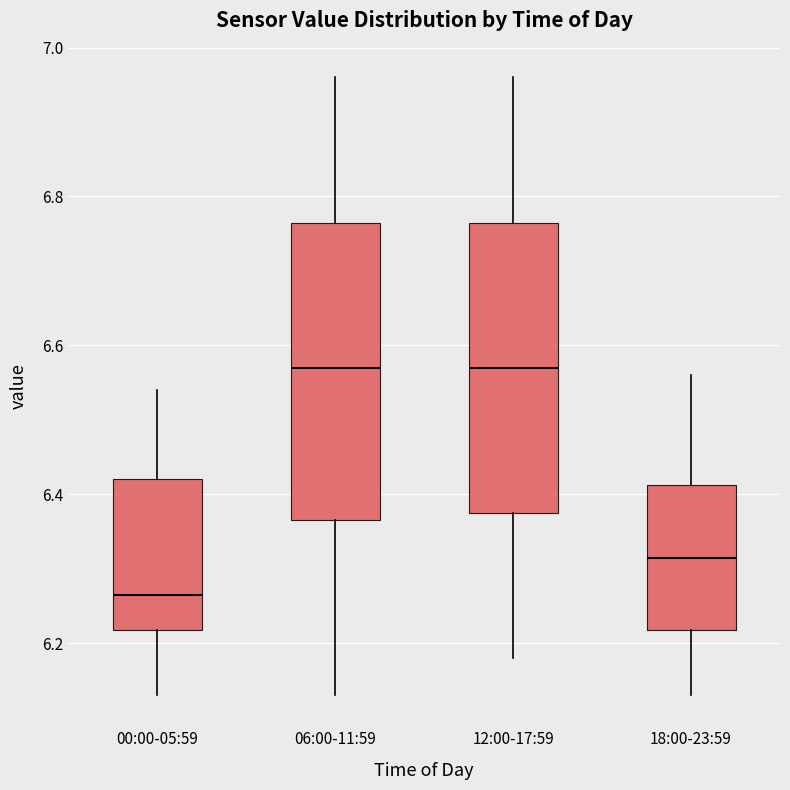

Where does the lower whisker of the box for 06:00-11:59 end on the y-axis? The values are not printed on the chart, so give them approximately, as read against the axis.

6.14